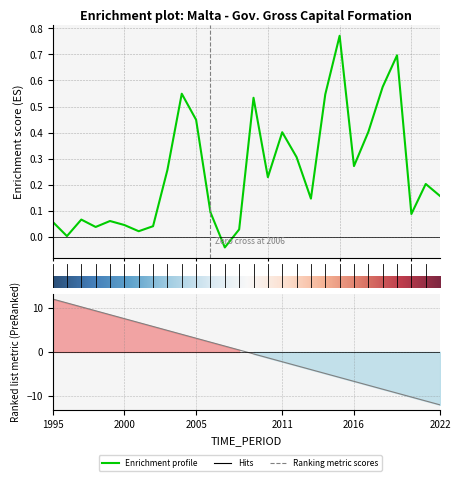

How many interior local peaks (higher than both neighbors) does the data have?

8